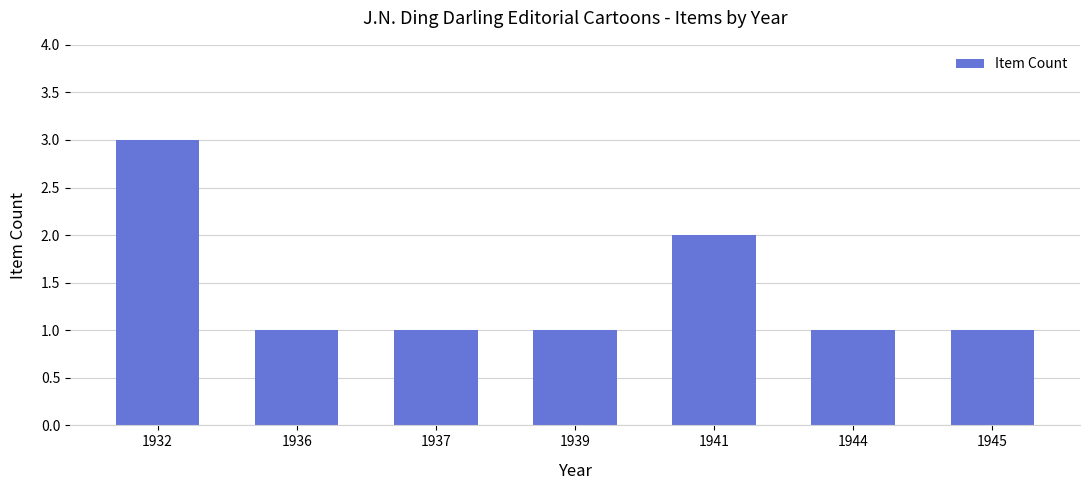

True or false: the data shows 3 at 1932.

True